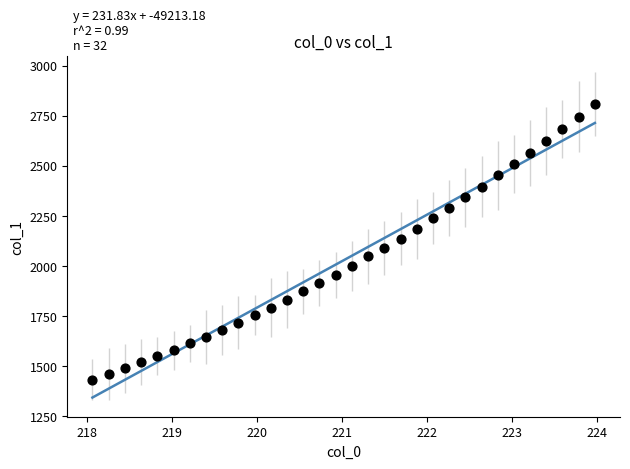

What is the range of Y values (max minus min)?

1377.8